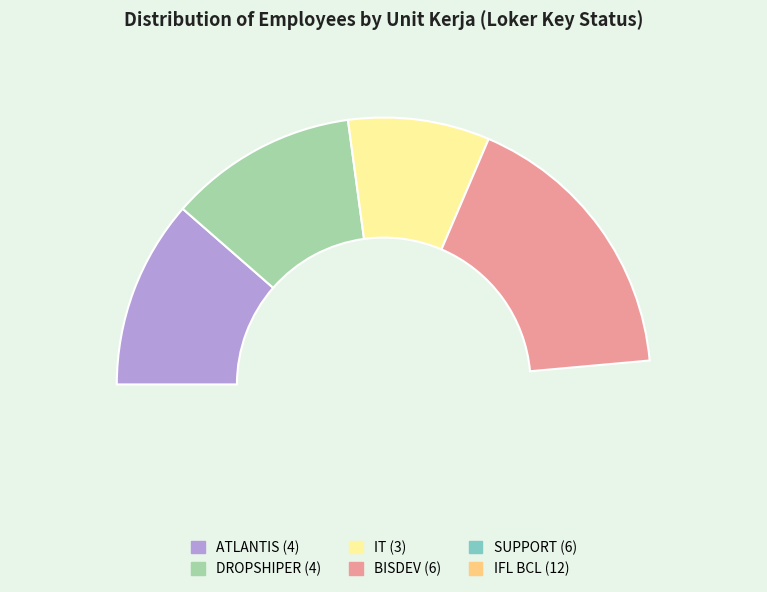

Is ATLANTIS the majority of the pie?

No